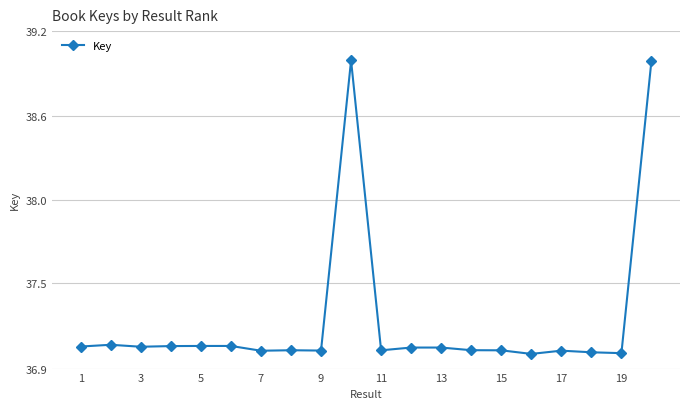

How many interior local valleys (lower than both neighbors) does the data have?

6